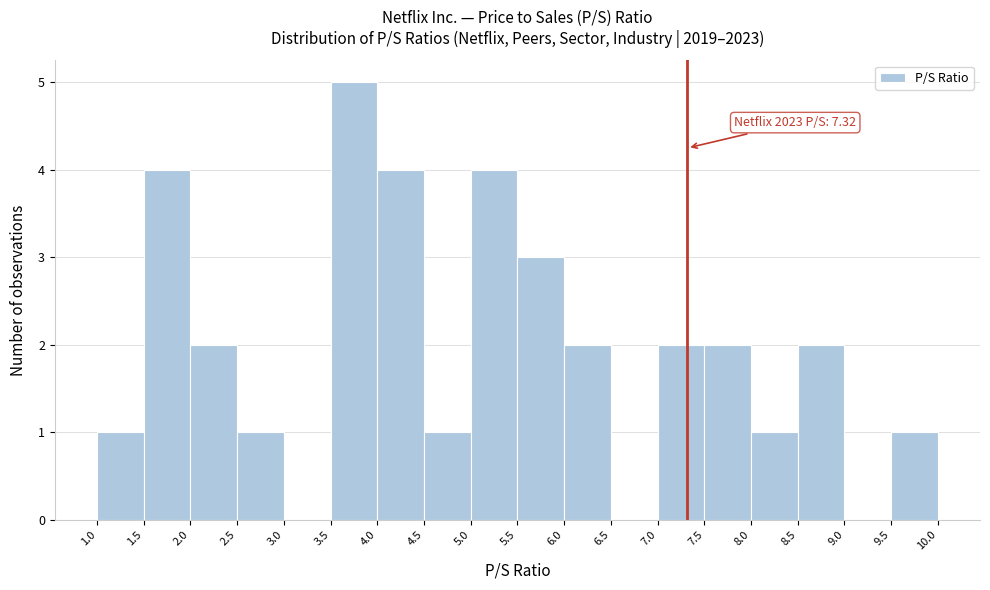

Over which range of the x-axis is the bar tallest?

3.5 to 4.0